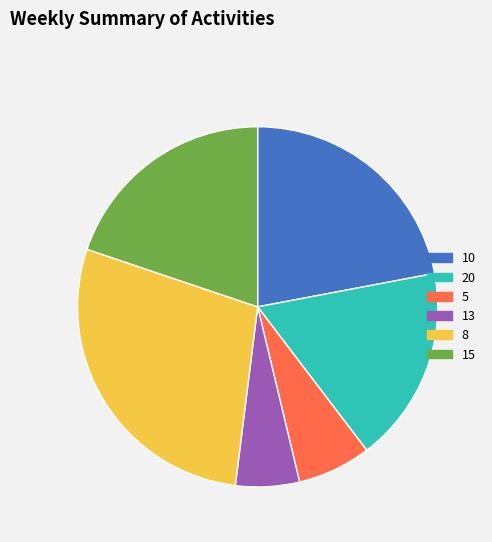

Is the sum of 5 and 15 greater than half?

No